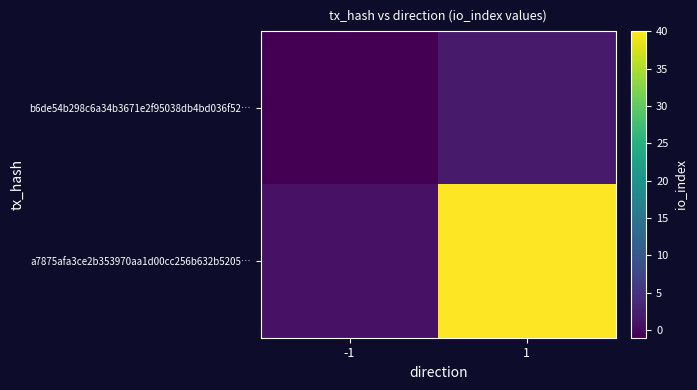

List the series in order of their peak value, highest first.

a7875afa3ce2b353970aa1d00cc256b632b5205…, b6de54b298c6a34b3671e2f95038db4bd036f52…